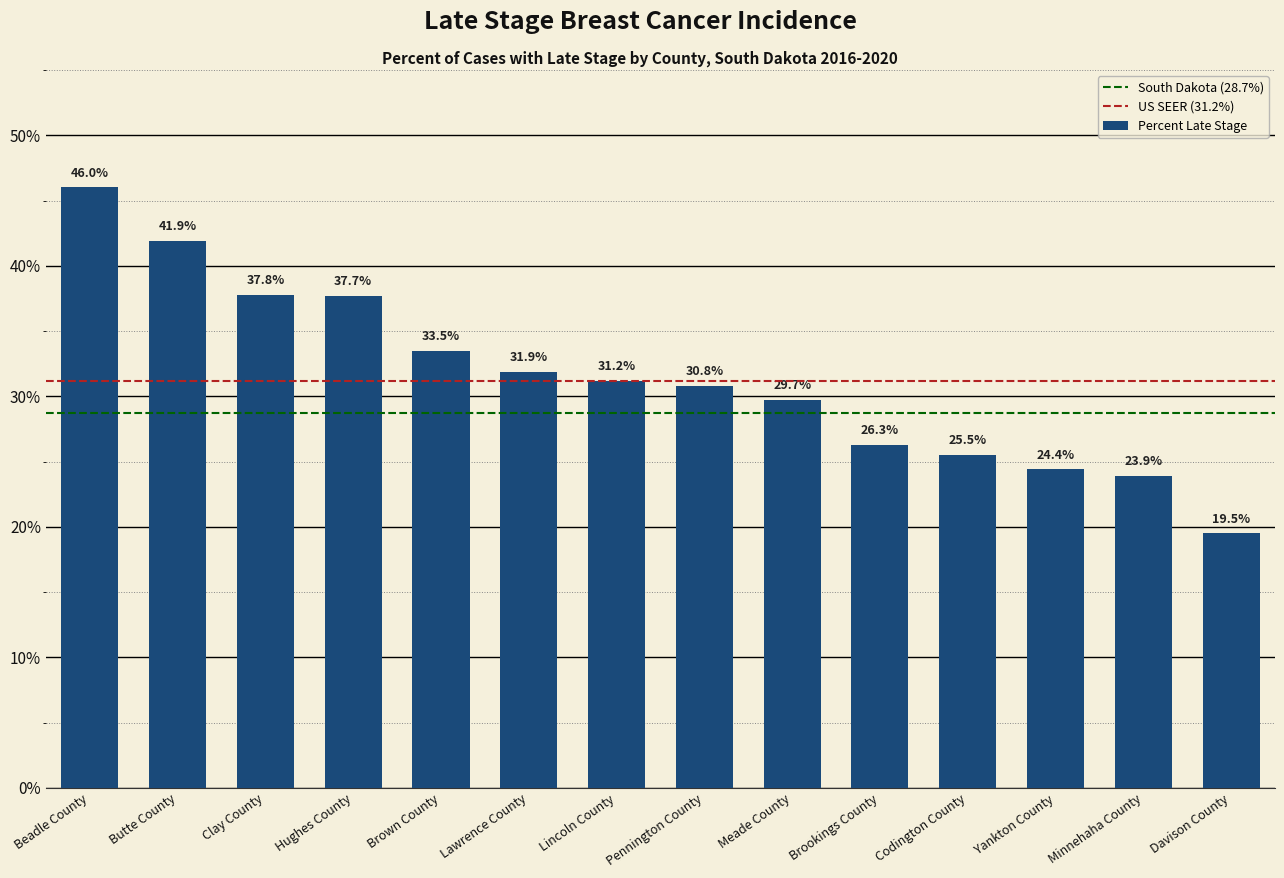

What is the difference between the values at Hughes County and Brown County?

4.2